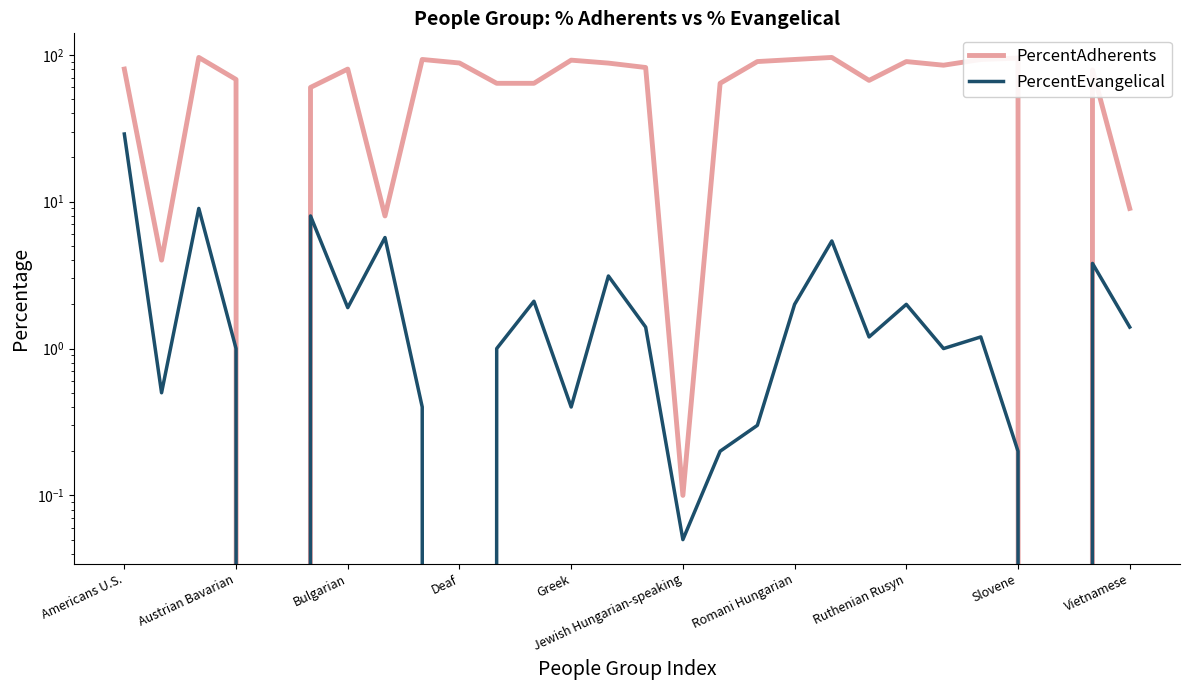

What is the label of the 17th point from the right?

11